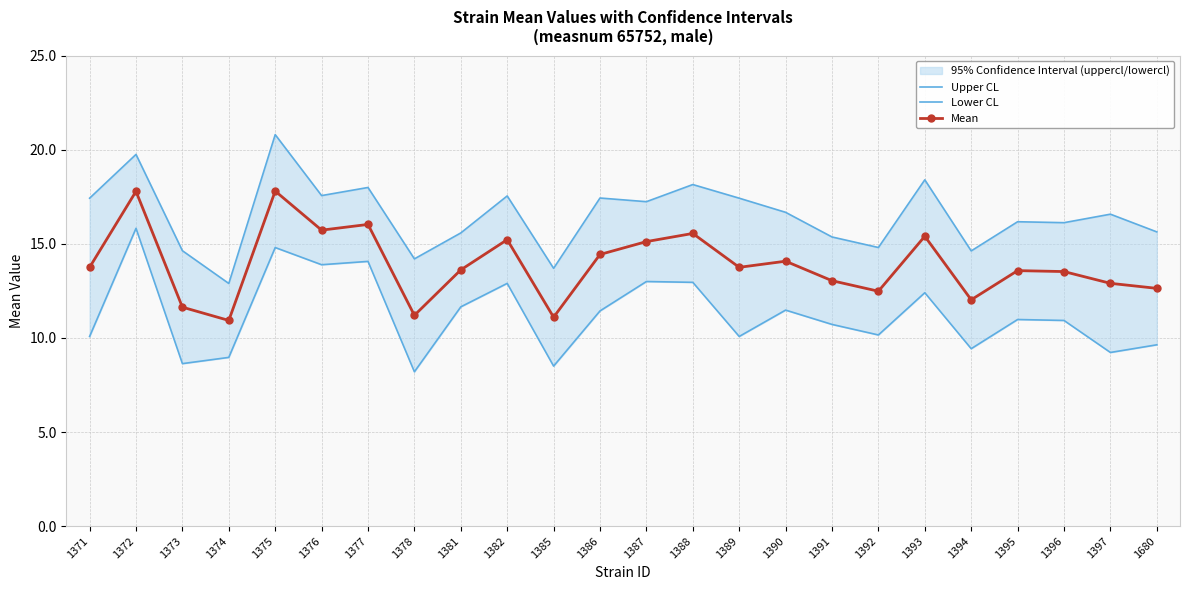

How many interior local valleys does the Mean series have?

7